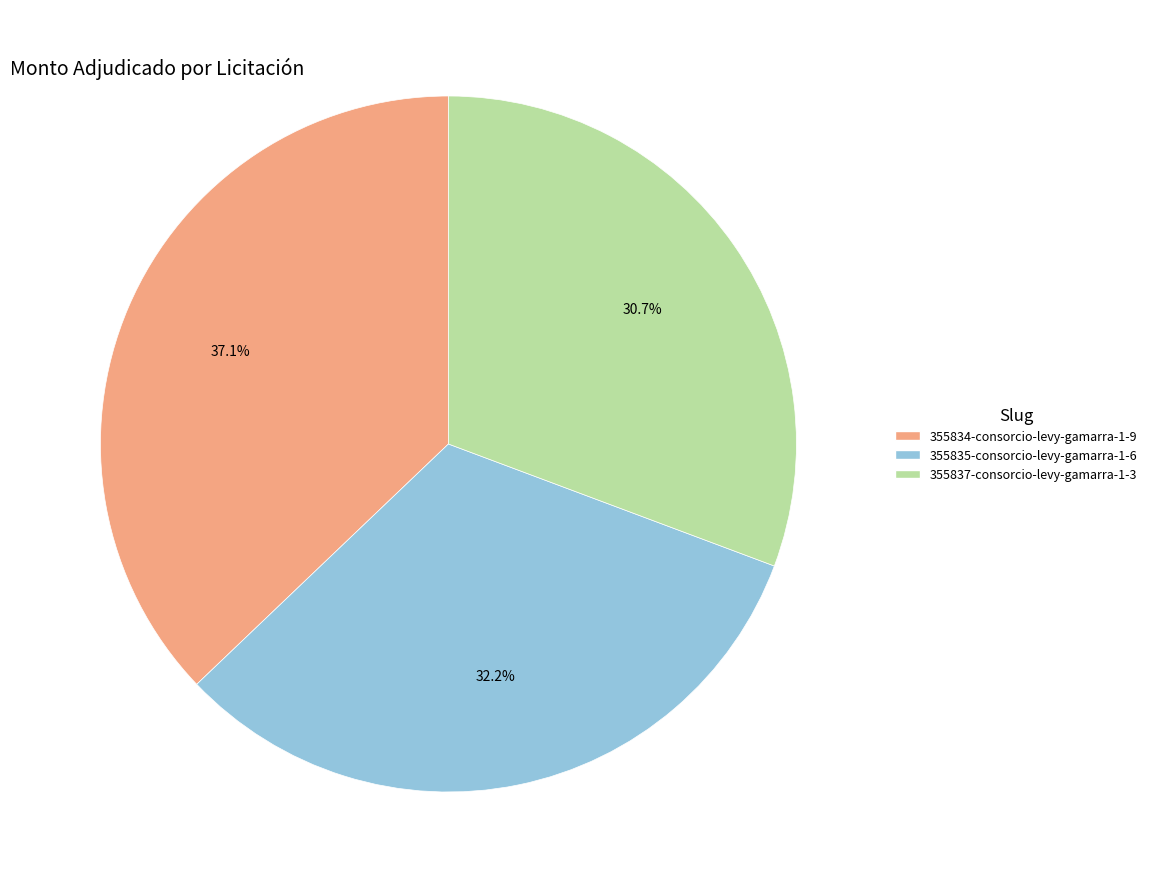

What percentage is the 355837-consorcio-levy-gamarra-1-3 slice, to the nearest percent?

31%